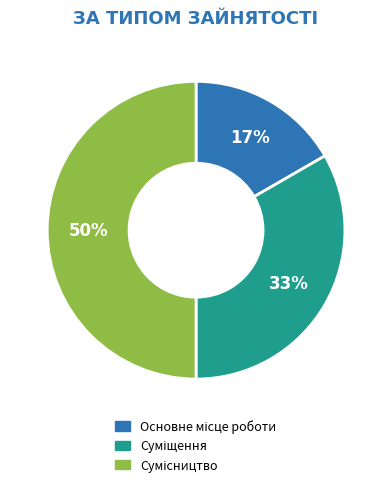

To the nearest percent, what is the difference between the largest and smallest slice percentages?

33%